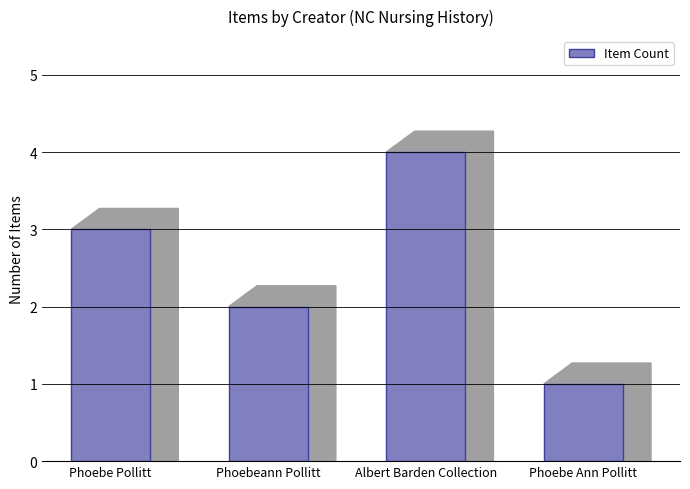

The chart shows a value of 6 at Albert Barden Collection. True or false?

False